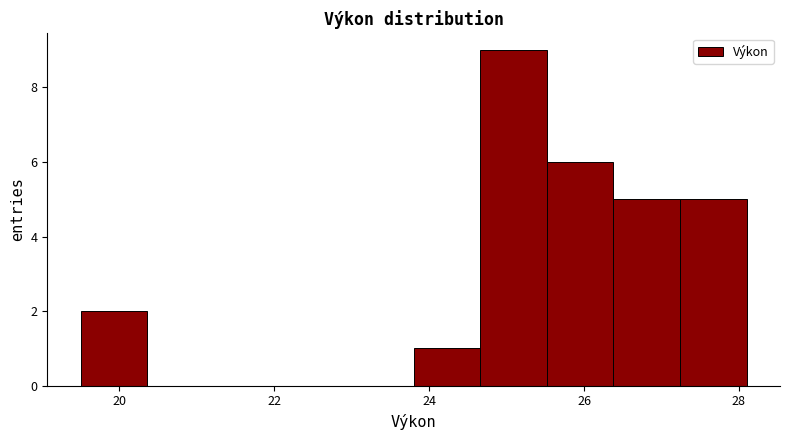

Which range on the x-axis has the tallest bar?

24.66 to 25.52